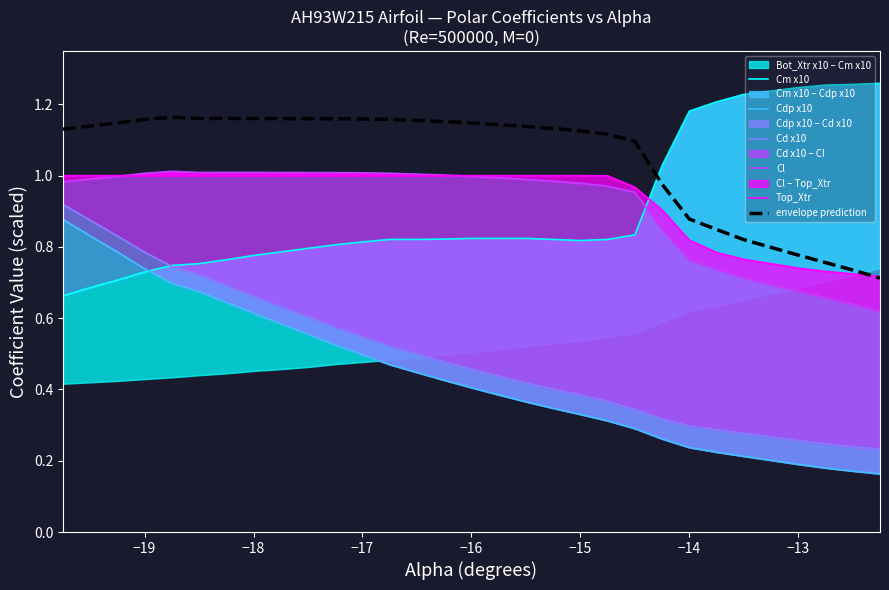

The Cdp x10 series shows 0.2 at 29. True or false?

False